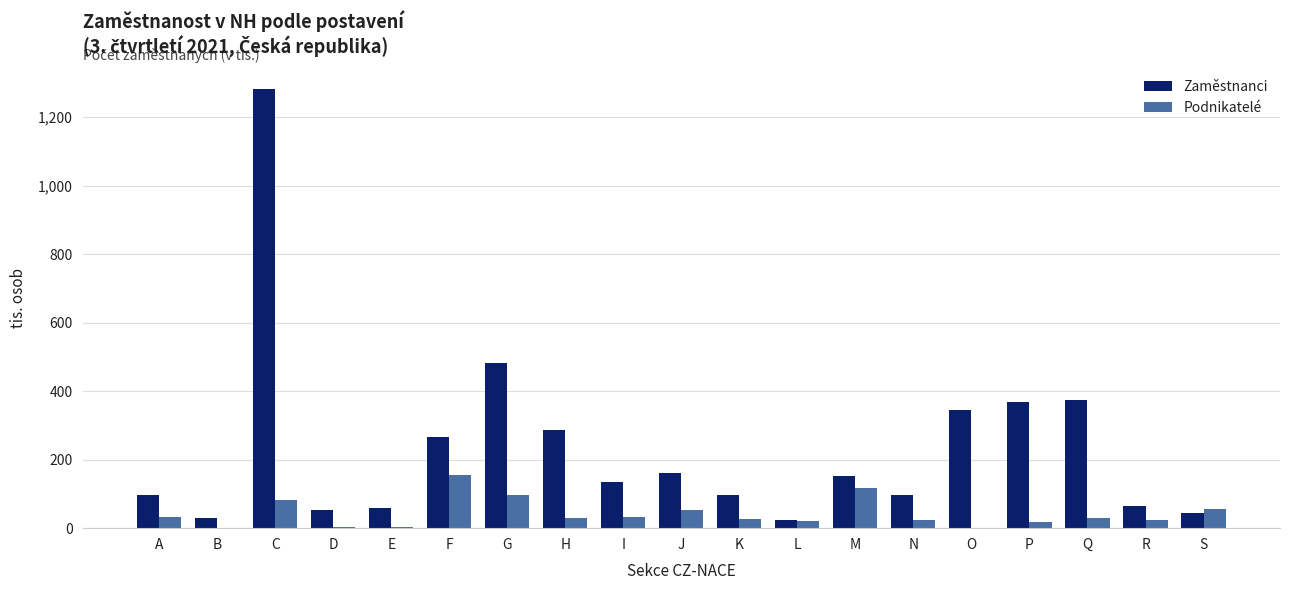

Is it true that Zaměstnanci equals 228.7 at M?

False